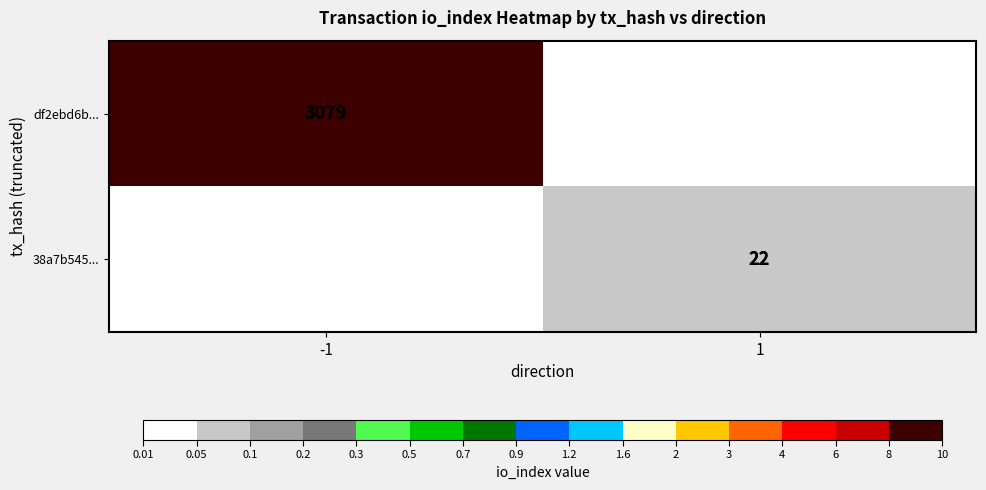

Is the value of 38a7b545... at 1 greater than the value of df2ebd6b... at -1?

No